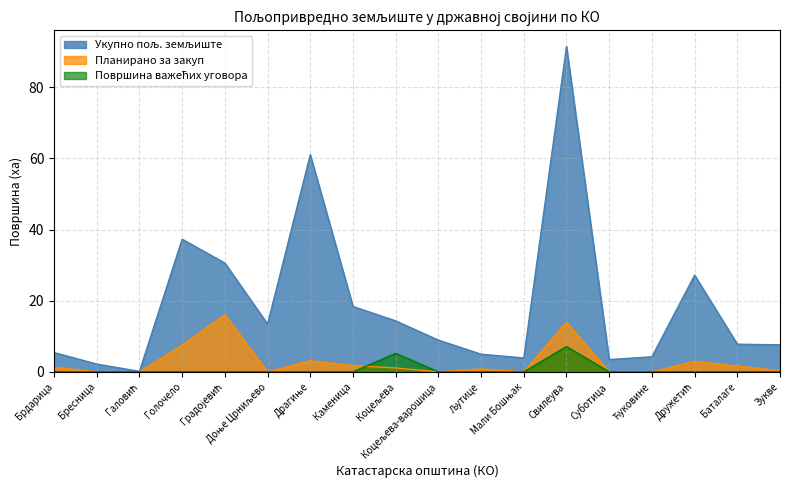

Which series has the largest range (max minus min)?

Укупно пољ. земљиште